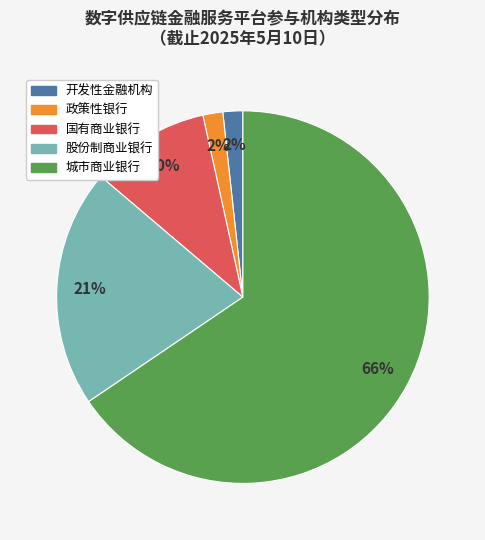

Do 国有商业银行 and 政策性银行 together represent more than half of the pie?

No